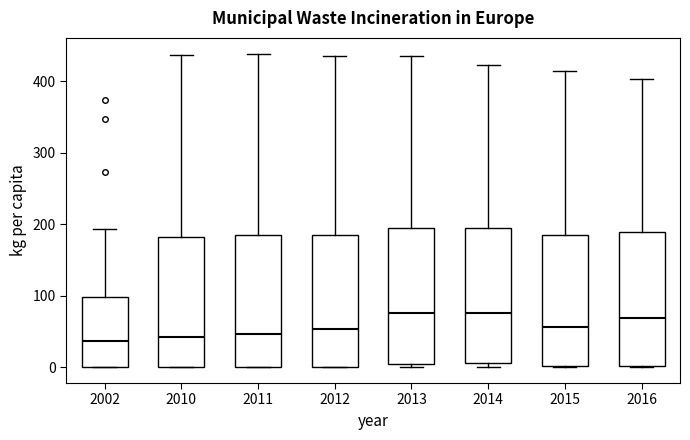

Where does the upper whisker of the box at x = 2013 end on the y-axis? The values are not printed on the chart, so give them approximately, as read against the axis.

440